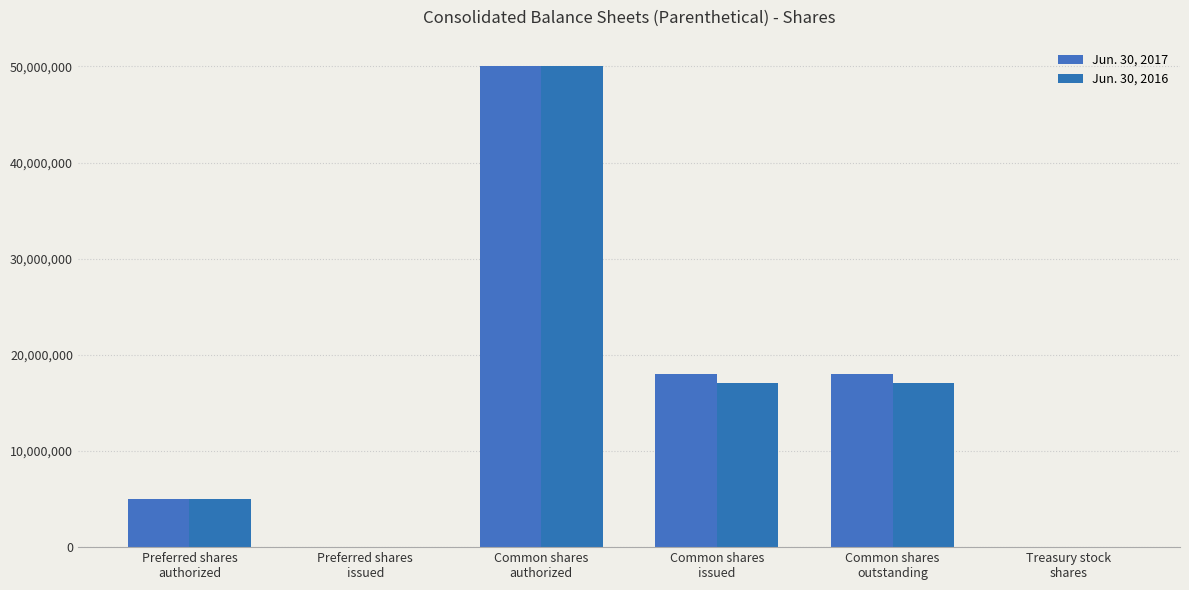

At which label does Jun. 30, 2017 first exceed 17979681?

Common shares
authorized